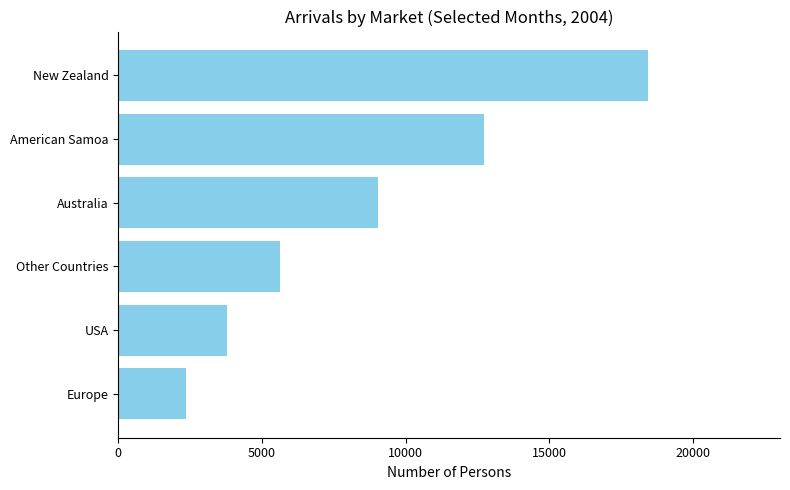

Reading bottom to top, transcribe all the data shown in this chart.

Europe=2364	USA=3777	Other Countries=5635	Australia=9040	American Samoa=12710	New Zealand=18417